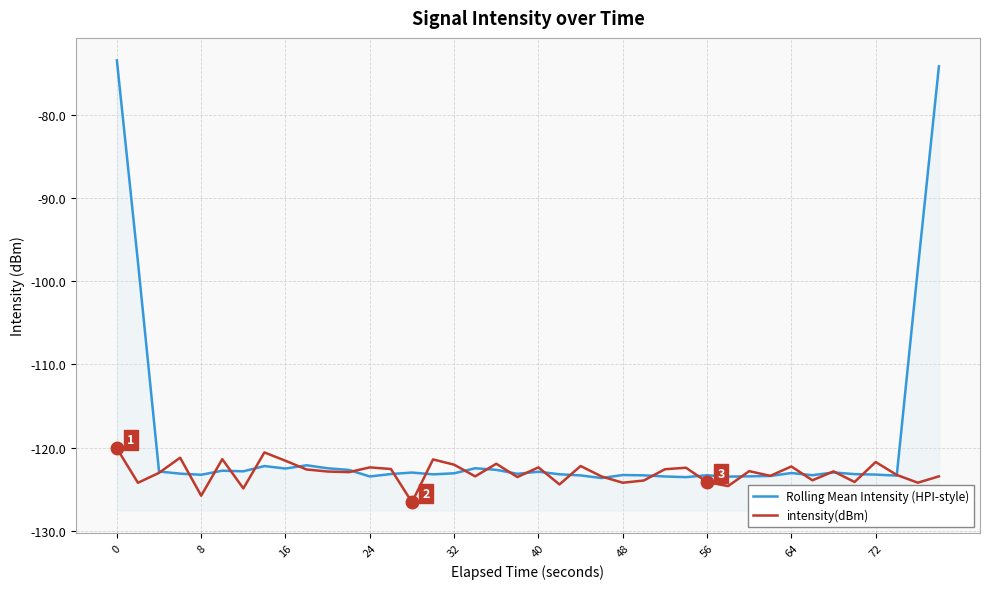

How many intersections are there between Rolling Mean Intensity (HPI-style) and intensity(dBm)?

24